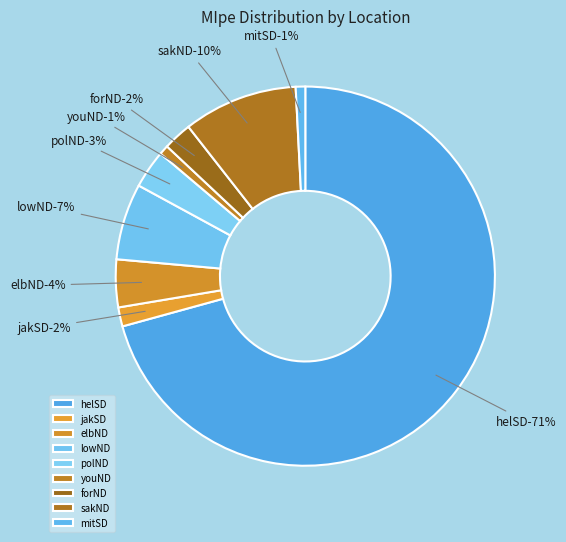

Which slice is the largest?

helSD